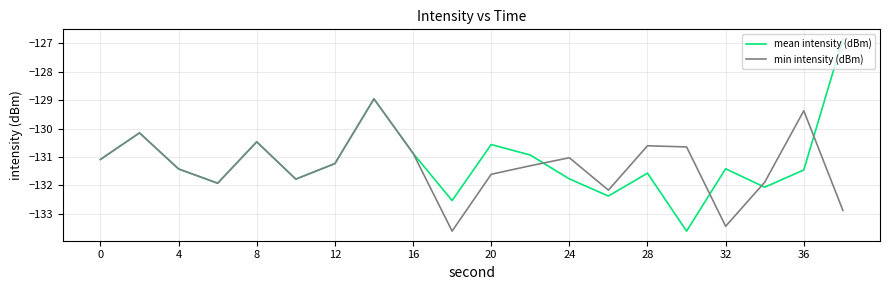

True or false: min intensity (dBm) and mean intensity (dBm) intersect in this chart.

True